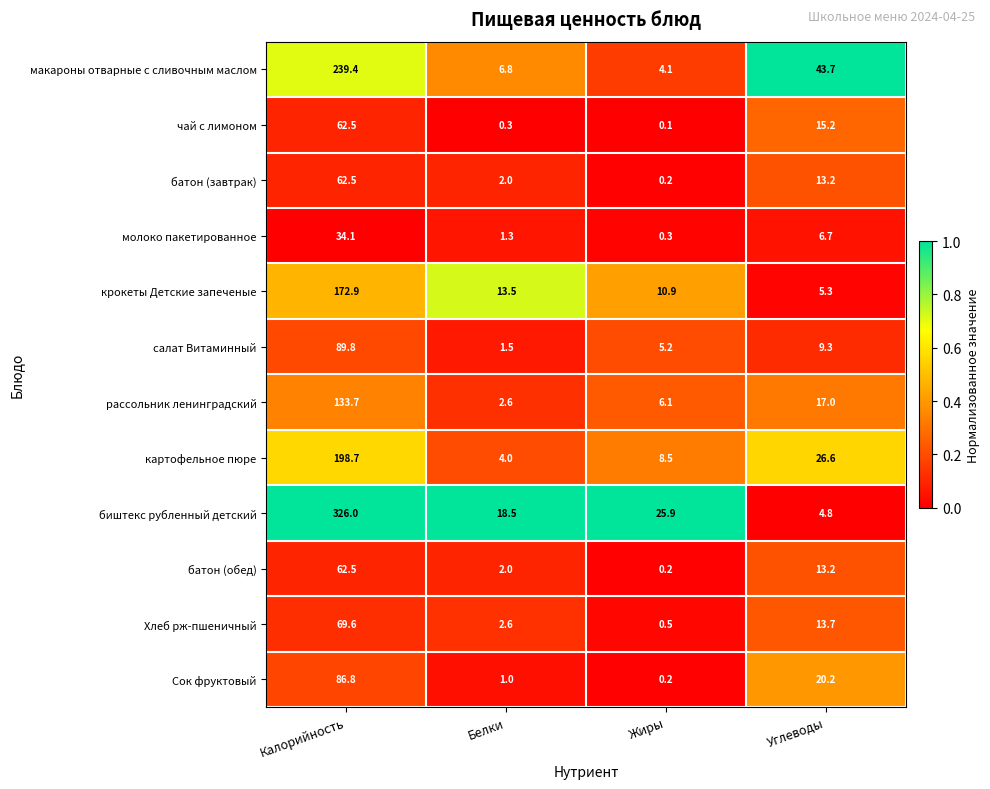

What is the difference between the maximum and minimum values in the молоко пакетированное series?

33.8